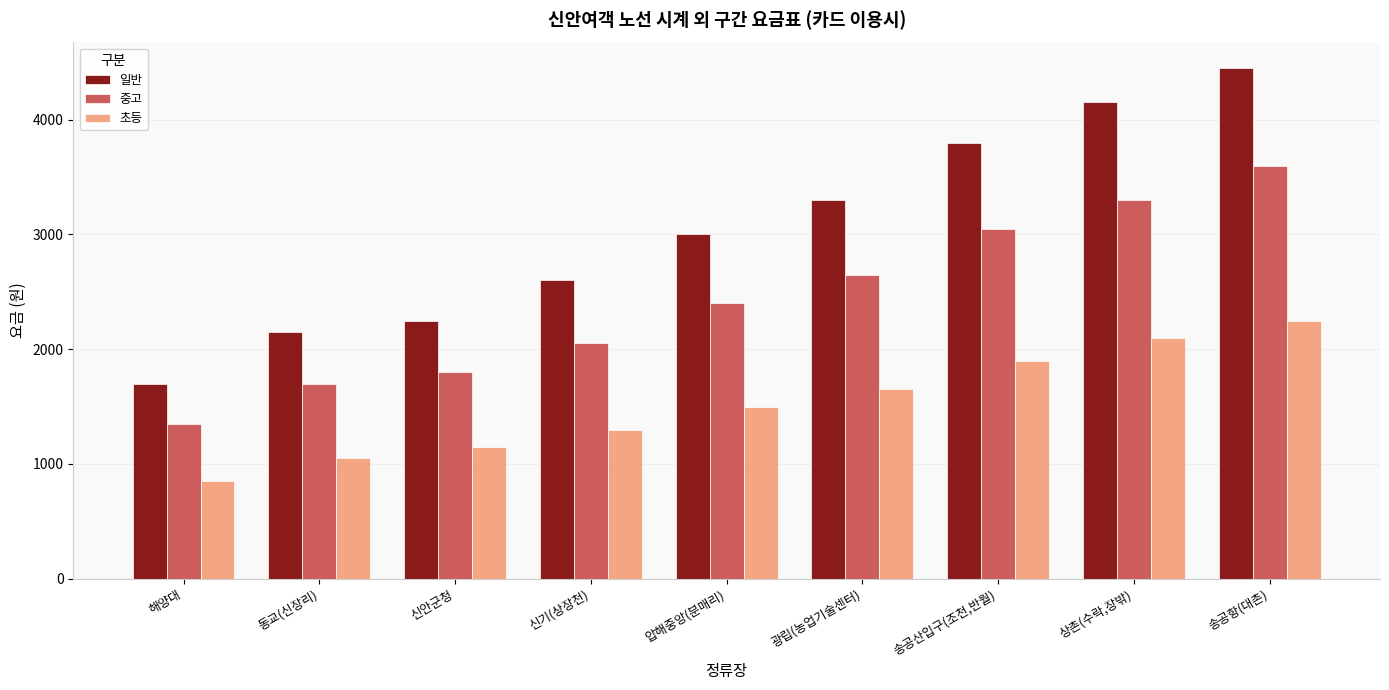

List the series in order of their overall mean, highest first.

일반, 중고, 초등